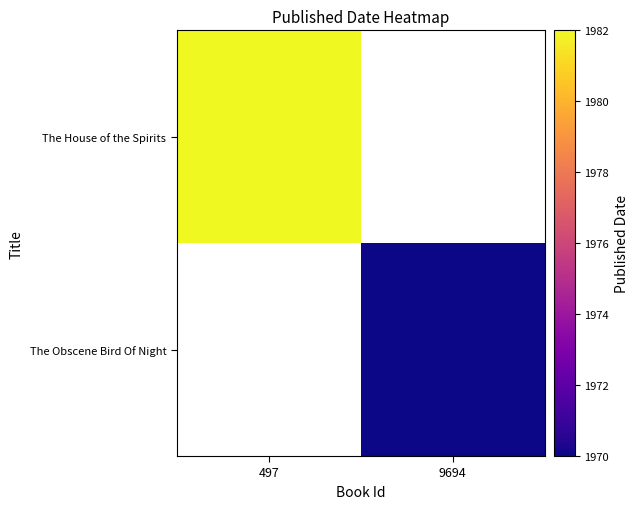

What is the smallest value displayed?

1970.0